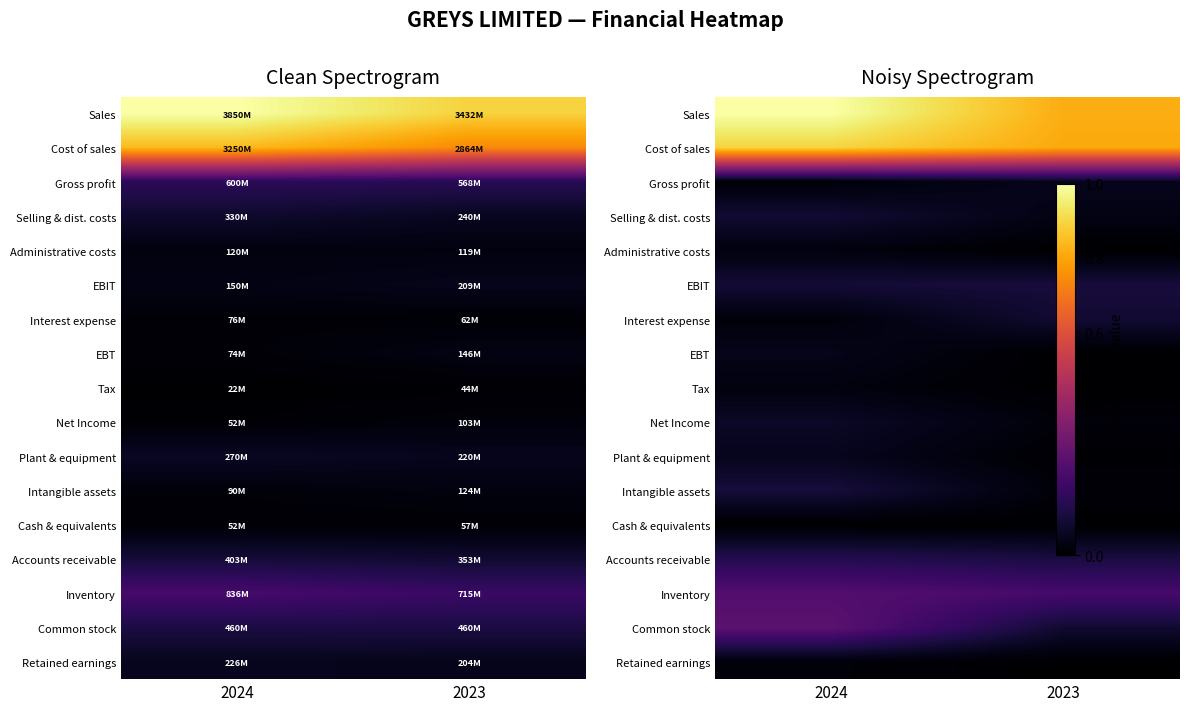

At which category is the sum across all series the highest?

2024